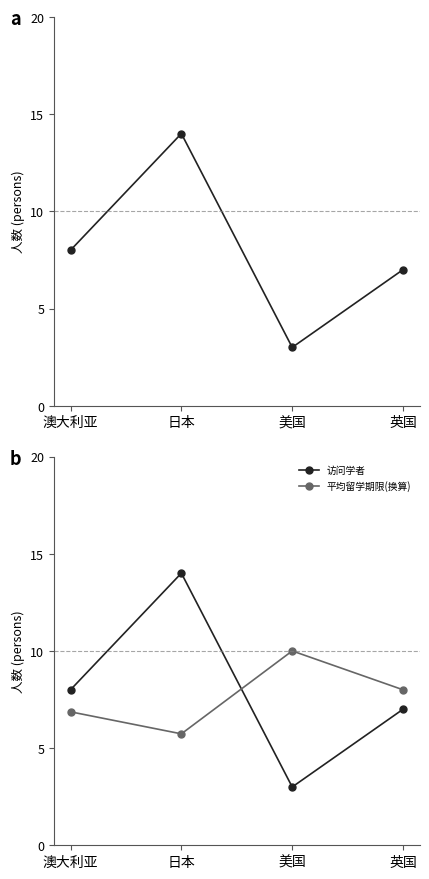

Where is 平均留学期限(换算) nearest to the value 7?

澳大利亚